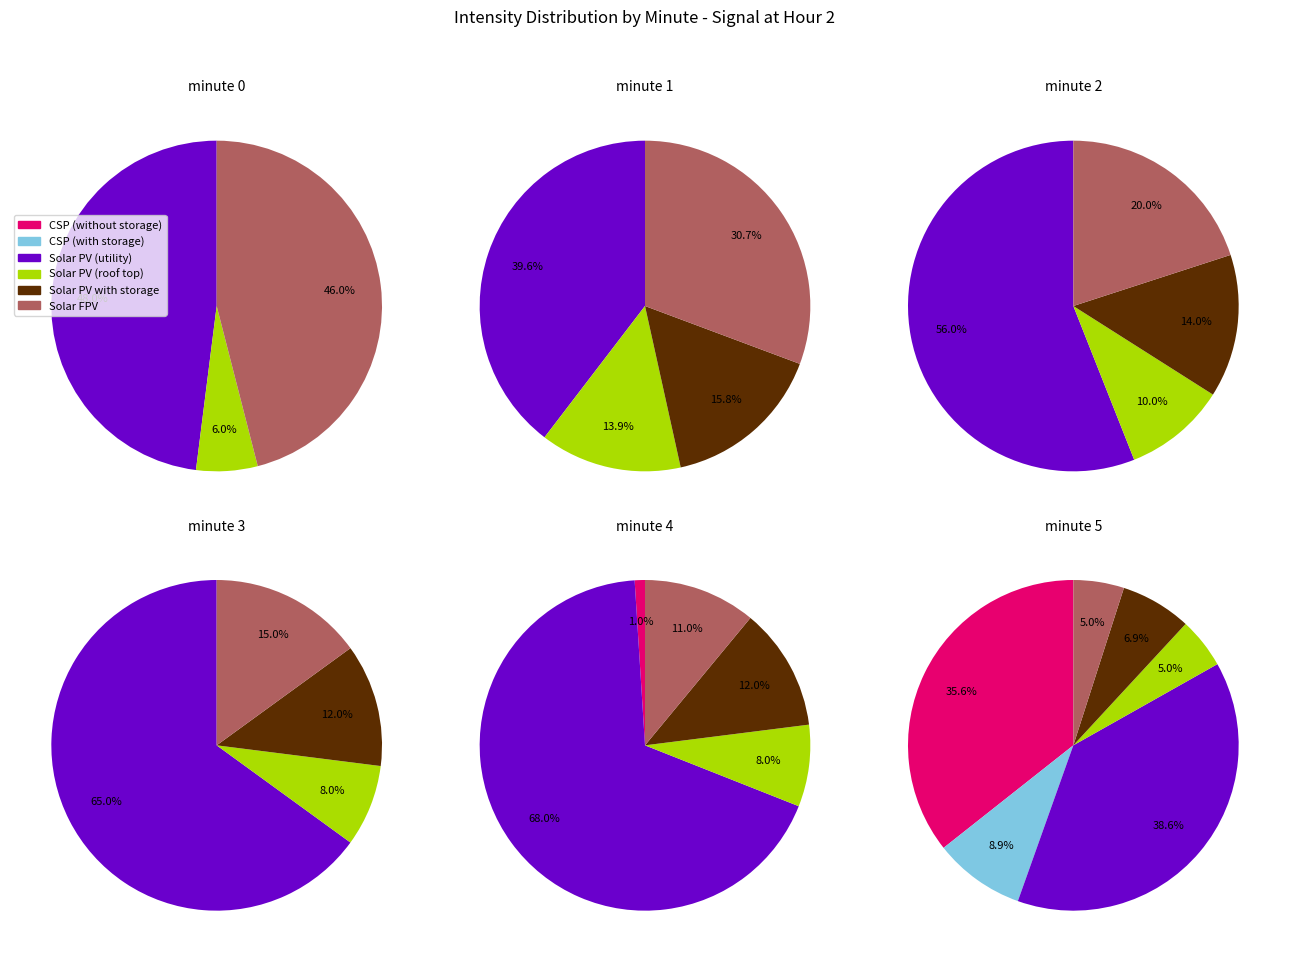

Does any single category account for the majority?

No